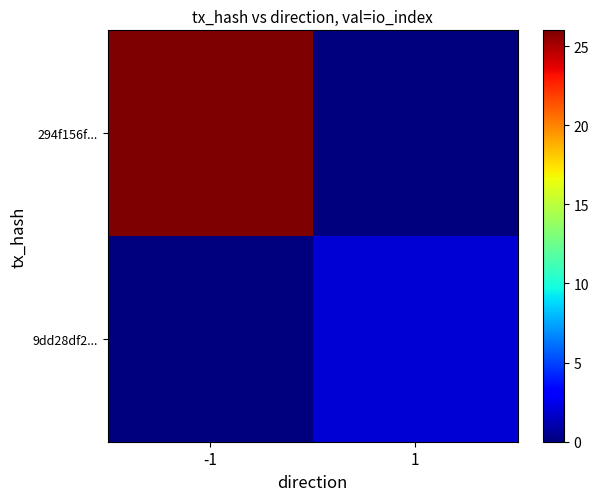

List the series in order of their overall mean, lowest first.

9dd28df2..., 294f156f...